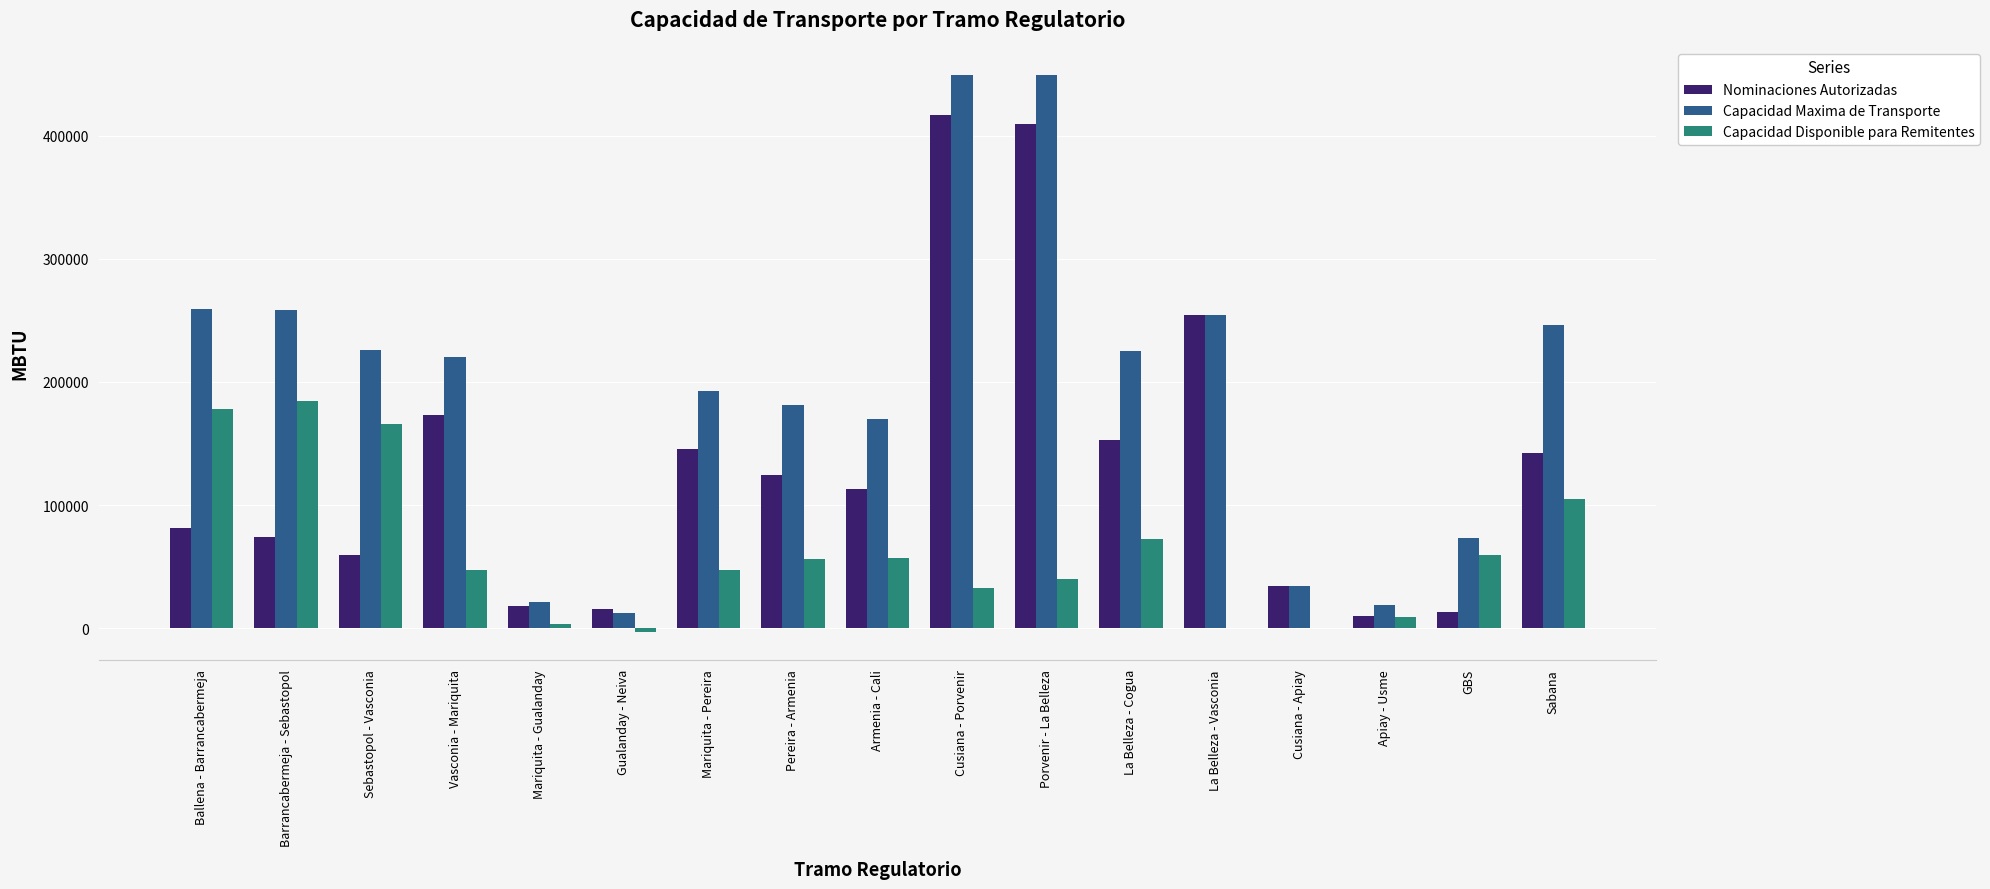

The value of Capacidad Disponible para Remitentes at Armenia - Cali is 56628.9. True or false?

True